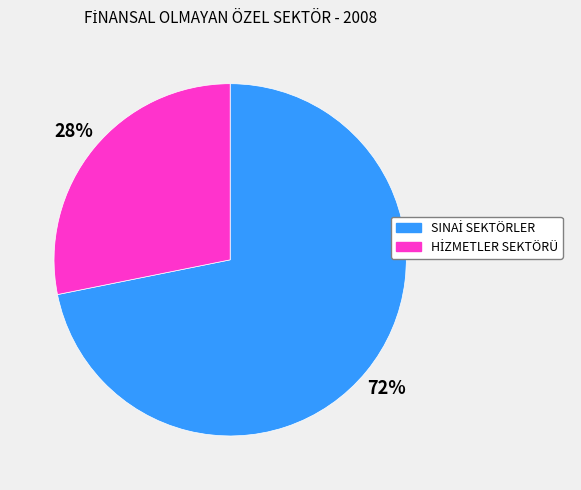

To the nearest percent, what is the average slice percentage?

50%